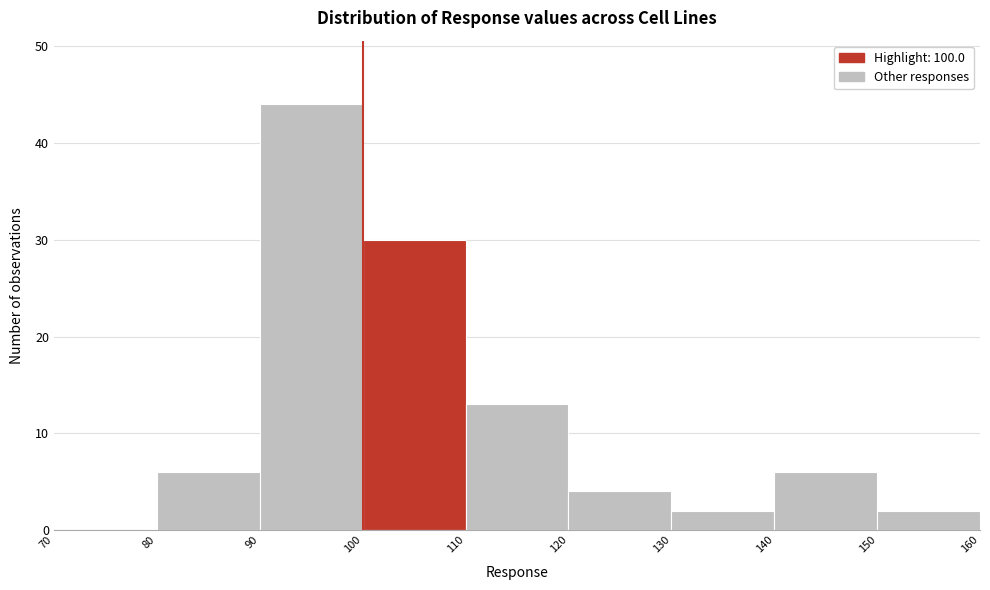

Reading left to right, list every bar in this chart as the range it spans on the x-axis followed by its height. The values are not printed on the chart, so give them approximately, as read against the axis.

70 to 80: 0
80 to 90: 6
90 to 100: 44
100 to 110: 30
110 to 120: 13
120 to 130: 4
130 to 140: 2
140 to 150: 6
150 to 160: 2